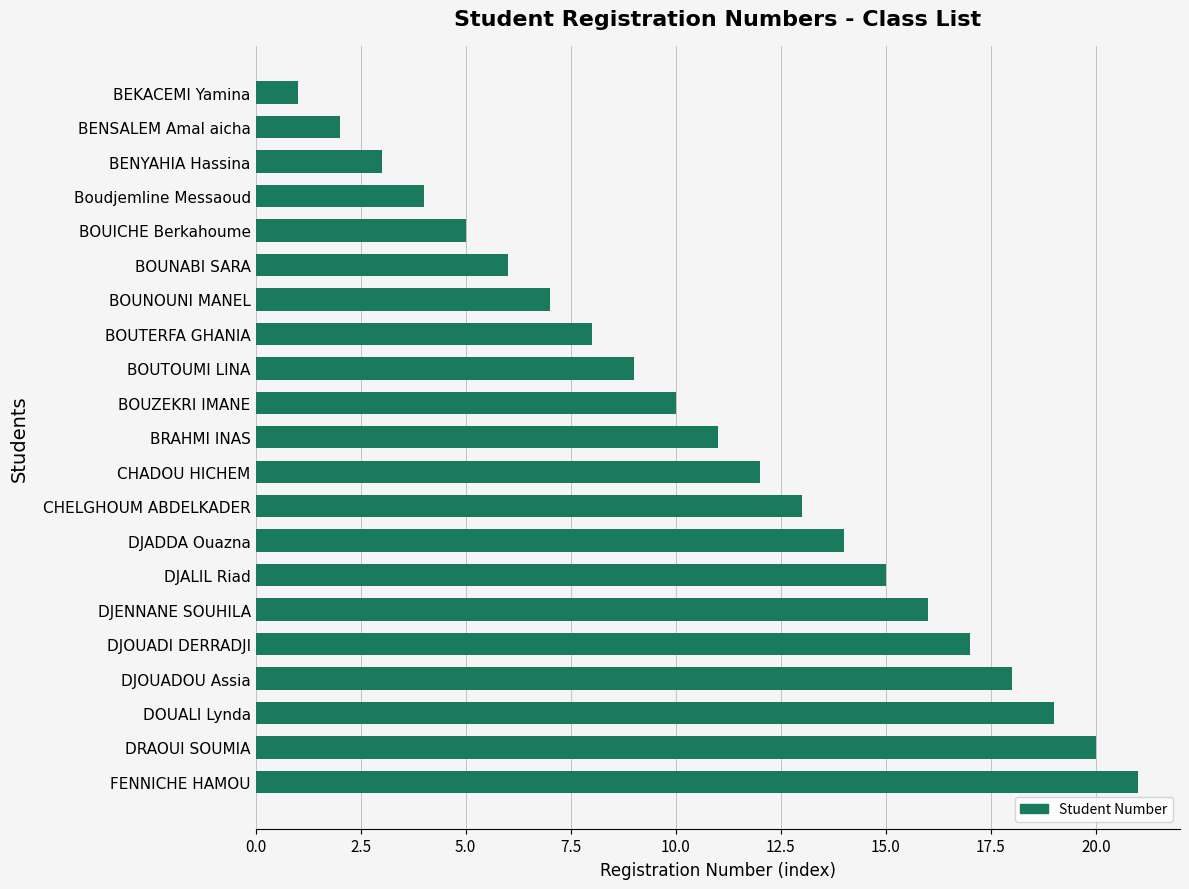

Rank the categories by value from highest to lowest.

FENNICHE HAMOU, DRAOUI SOUMIA, DOUALI Lynda, DJOUADOU Assia, DJOUADI DERRADJI, DJENNANE SOUHILA, DJALIL Riad, DJADDA Ouazna, CHELGHOUM ABDELKADER, CHADOU HICHEM, BRAHMI INAS, BOUZEKRI IMANE, BOUTOUMI LINA, BOUTERFA GHANIA, BOUNOUNI MANEL, BOUNABI SARA, BOUICHE Berkahoume, Boudjemline Messaoud, BENYAHIA Hassina, BENSALEM Amal aicha, BEKACEMI Yamina